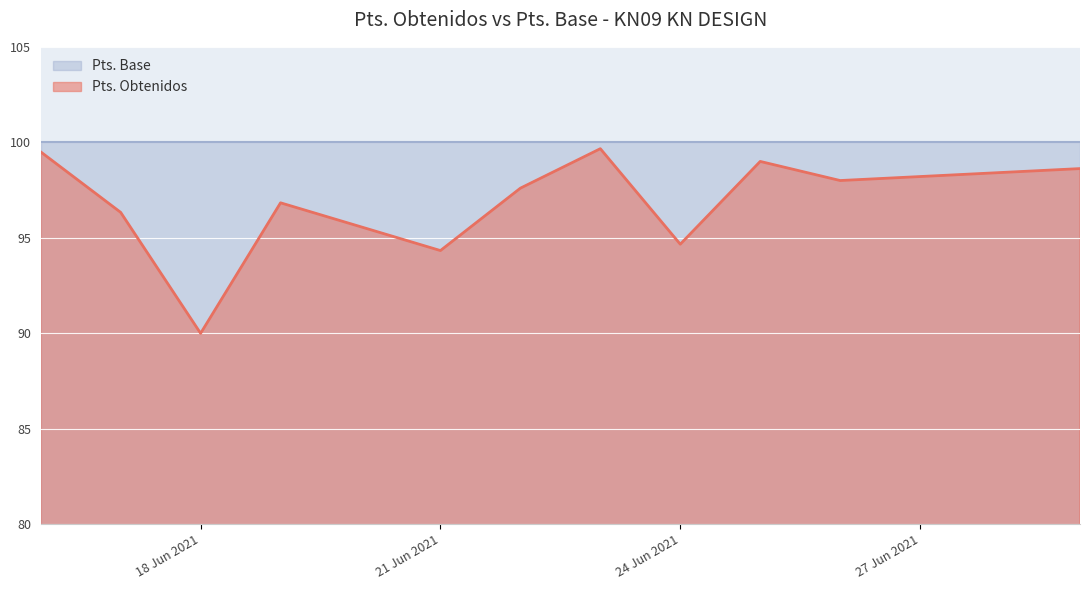

How many lines are shown in the chart?

2